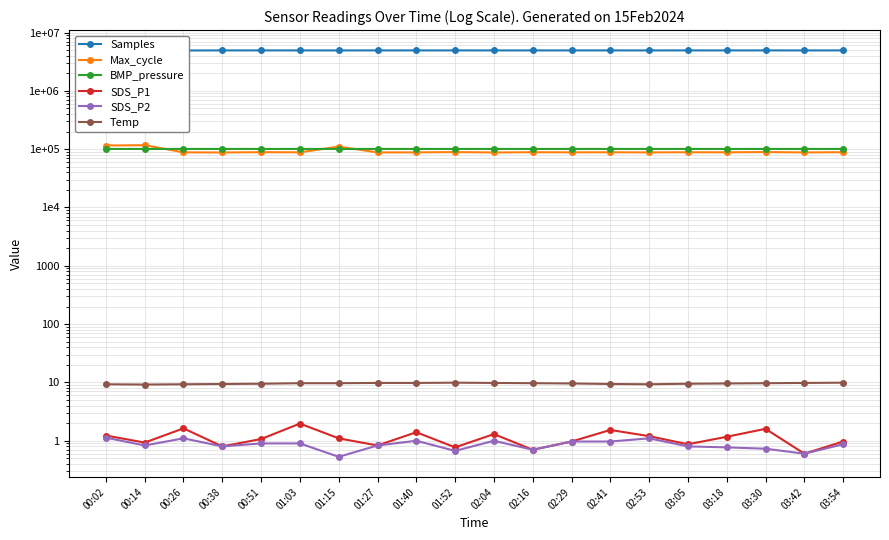

True or false: SDS_P1 has more than 0 points higher than both neighbors.

True